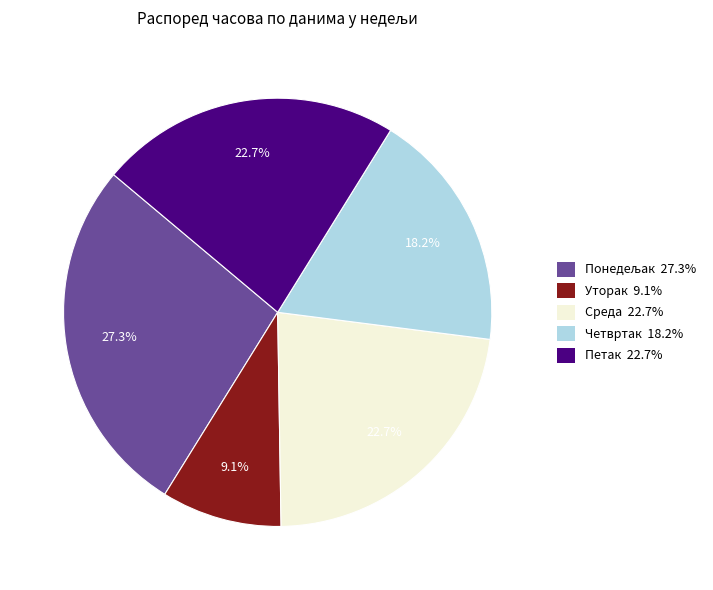

What portion of the pie excludes Уторак 9.1%?

90.9%